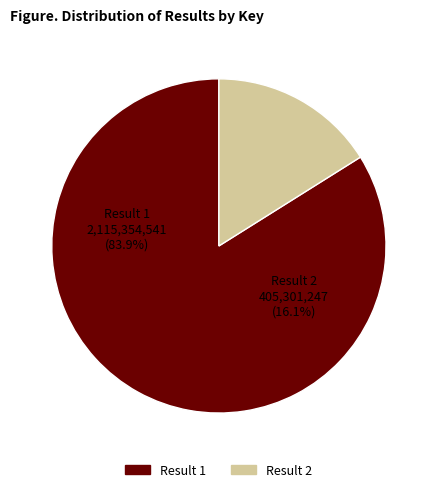

What percentage is the 2 slice, to the nearest percent?

16%